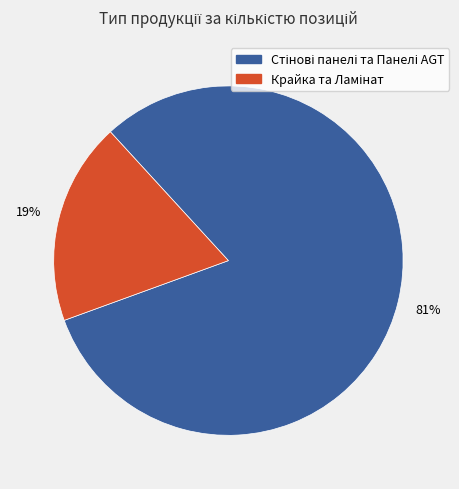

To the nearest percent, what is the difference between the largest and smallest slice percentages?

62%